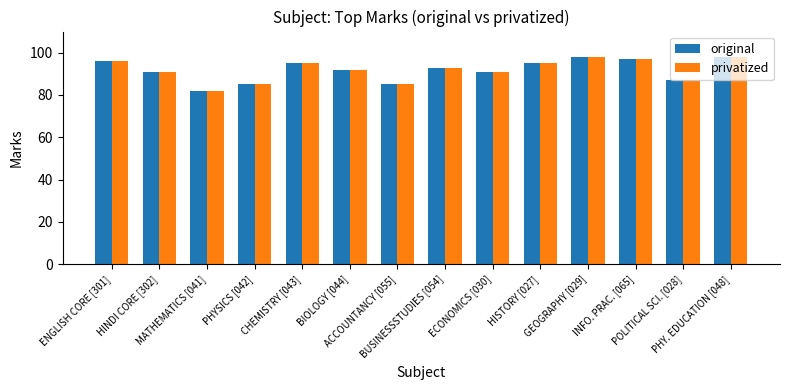

Reading left to right, list all the values displayed in this chart.

original: 96	91	82	85	95	92	85	93	91	95	98	97	87	98
privatized: 96	91	82	85	95	92	85	93	91	95	98	97	87	98